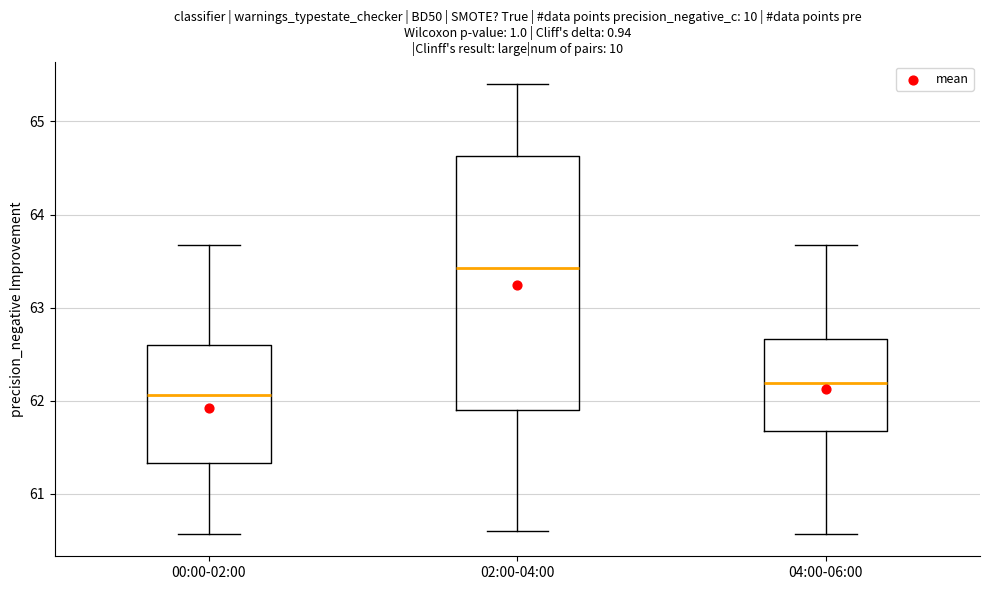

Which box is the tallest, from its lower edge to its upper edge?

02:00-04:00